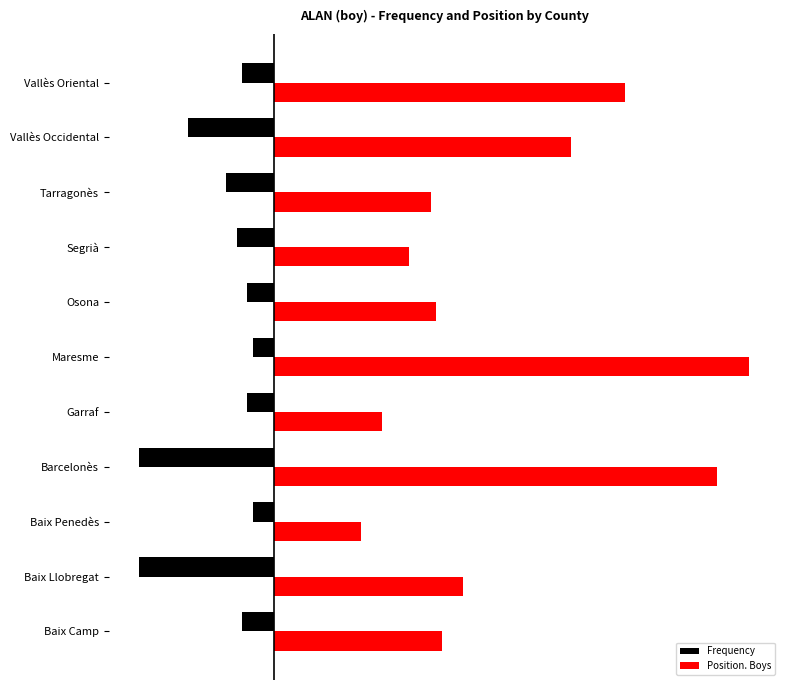

What are all the series names shown in the legend?

Frequency, Position. Boys